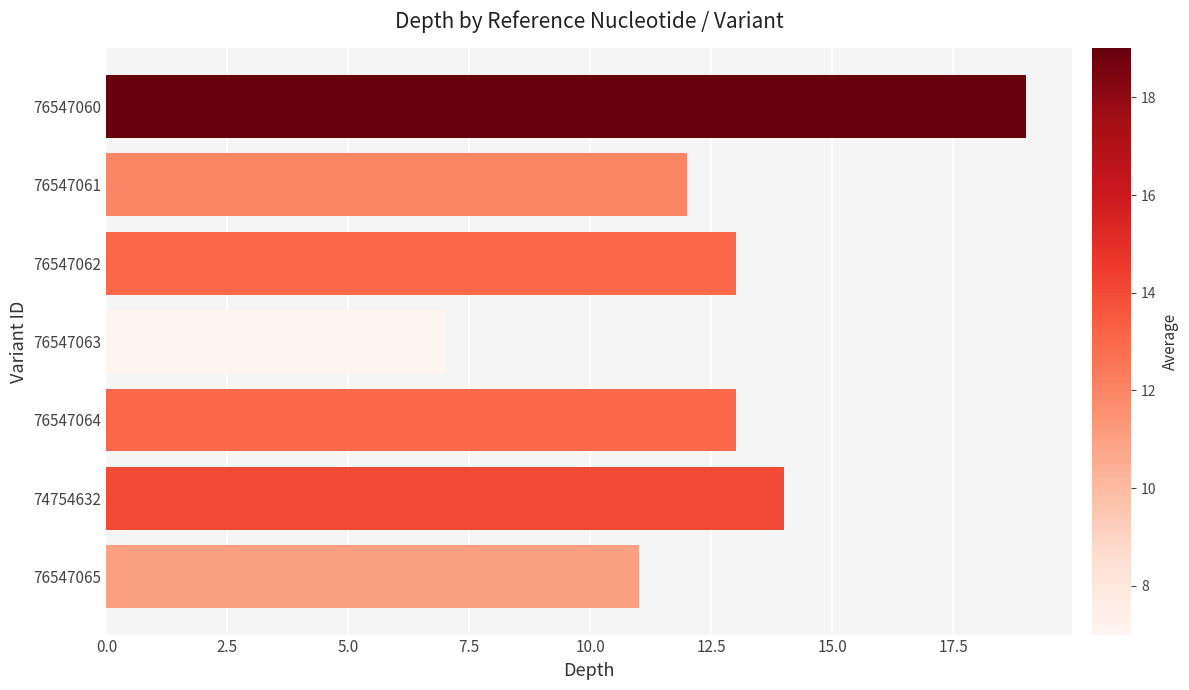

What is the minimum value shown in the chart?

7